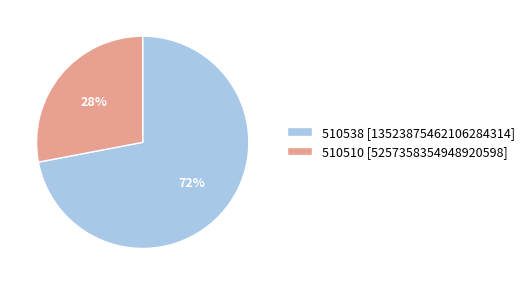

Rank the categories by value from highest to lowest.

510538, 510510